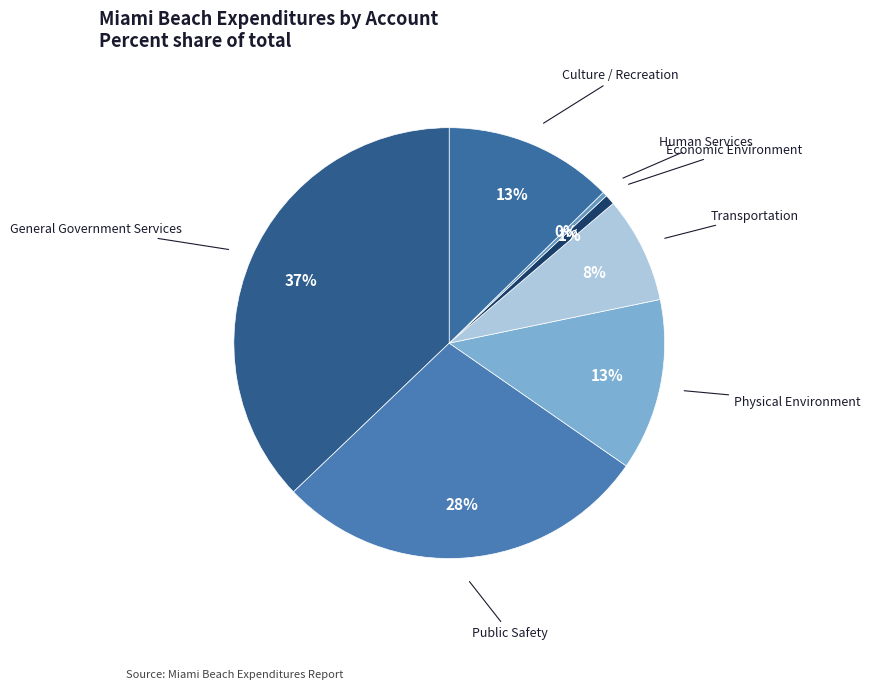

How many slices are in this pie chart?

7